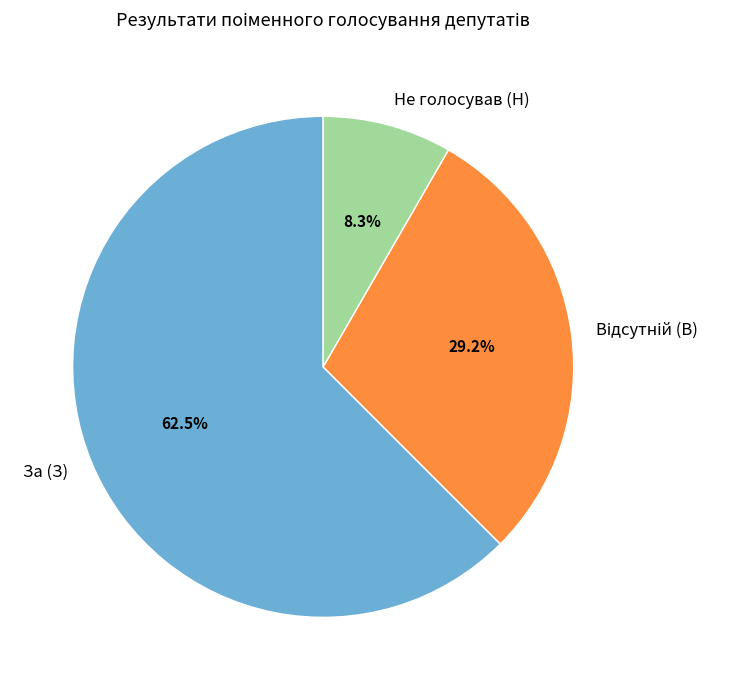

What is the largest slice in the pie chart?

За (З)